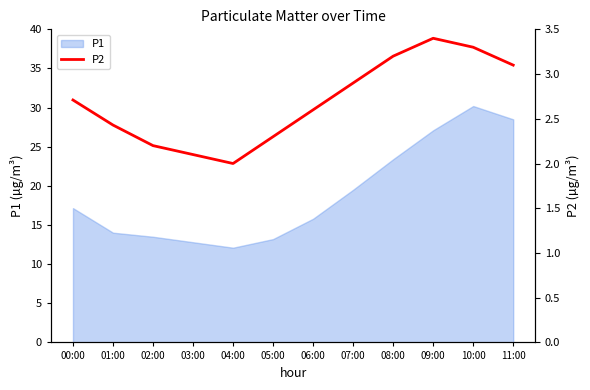

How many categories are shown in the chart?

12